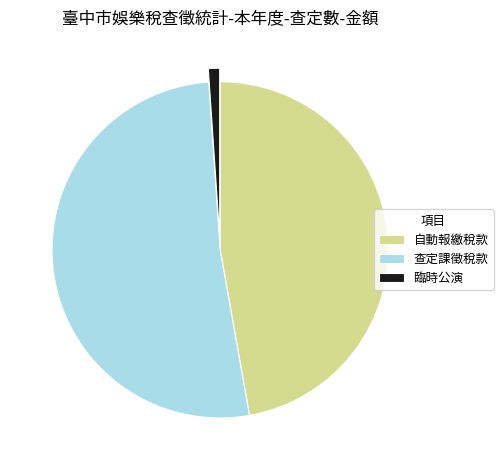

True or false: 臨時公演 accounts for 8% of the total.

False